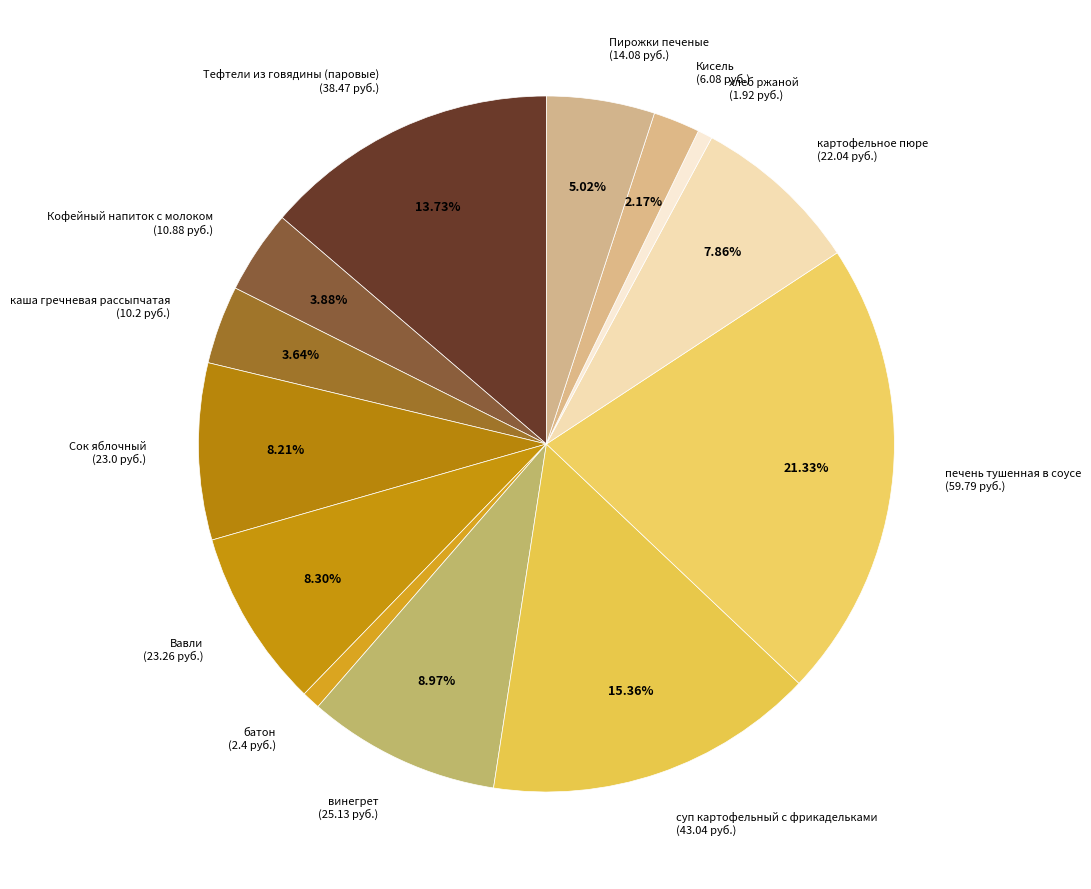

What is the ratio of the value at Сок яблочный (23.0 руб.) to the value at Пирожки печеные (14.08 руб.)?

1.6